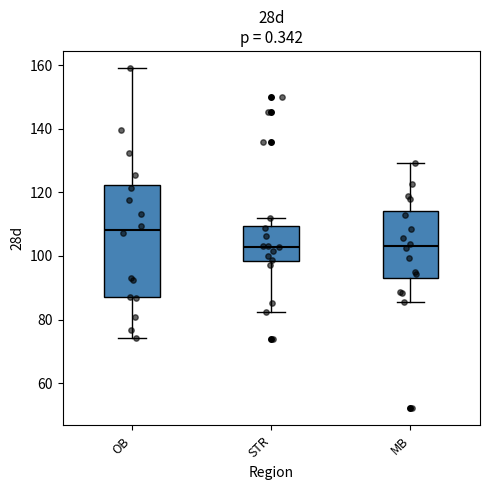

Where does the median line of the box for MB sit on the y-axis? The values are not printed on the chart, so give them approximately, as read against the axis.

104